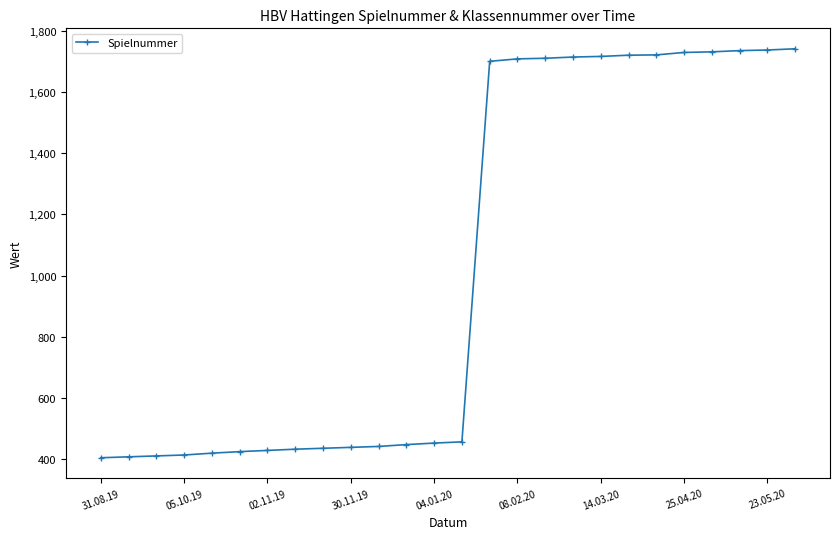

What is the value of the 15th point from the left?

1701